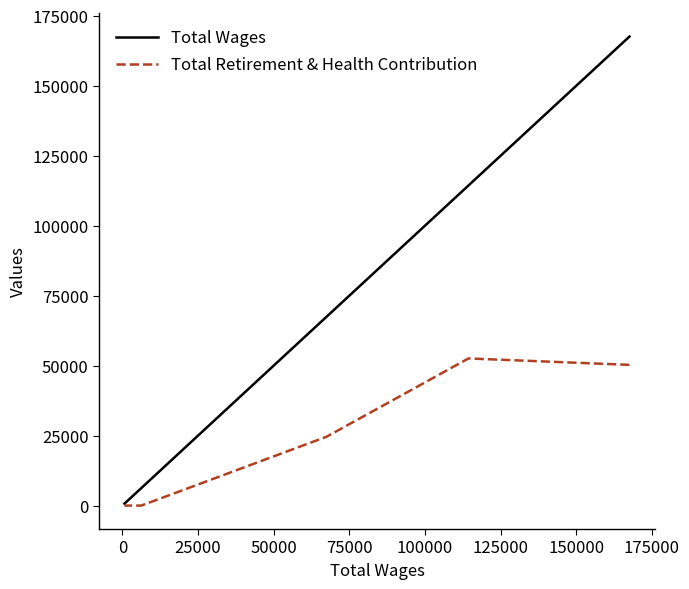

What is the average value of the Total Retirement & Health Contribution series?

21242